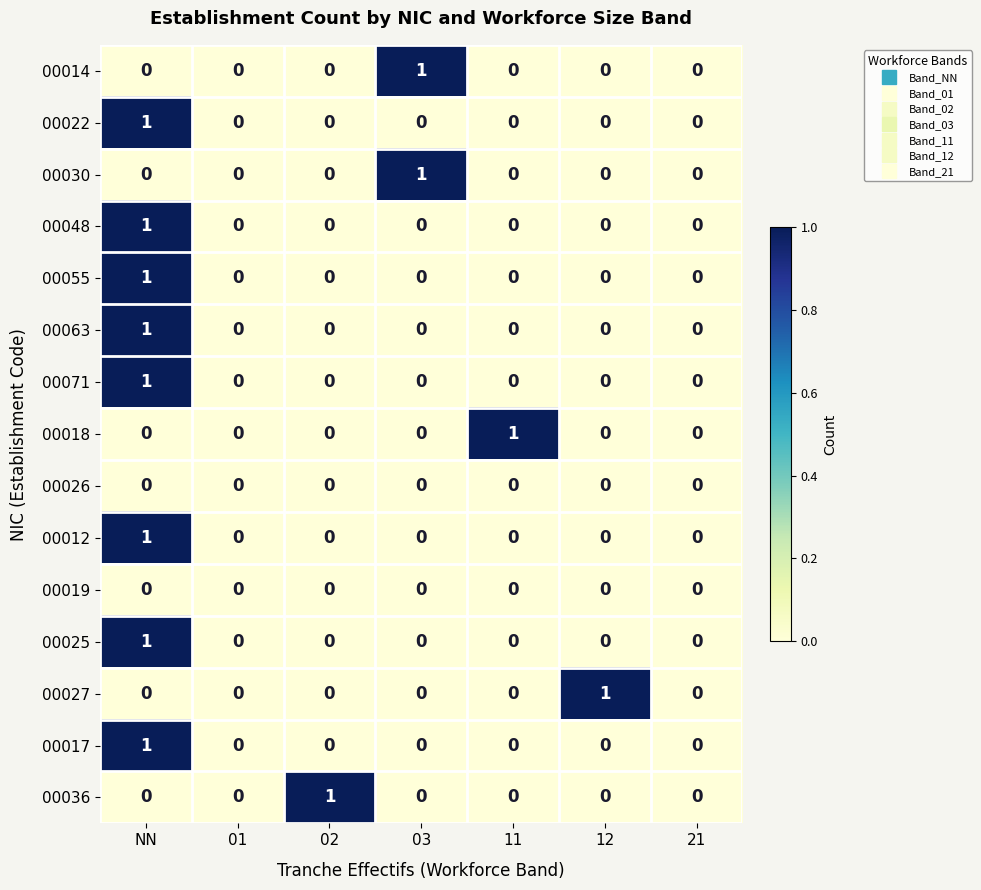

Is it true that 00027 equals 0 at 01?

True